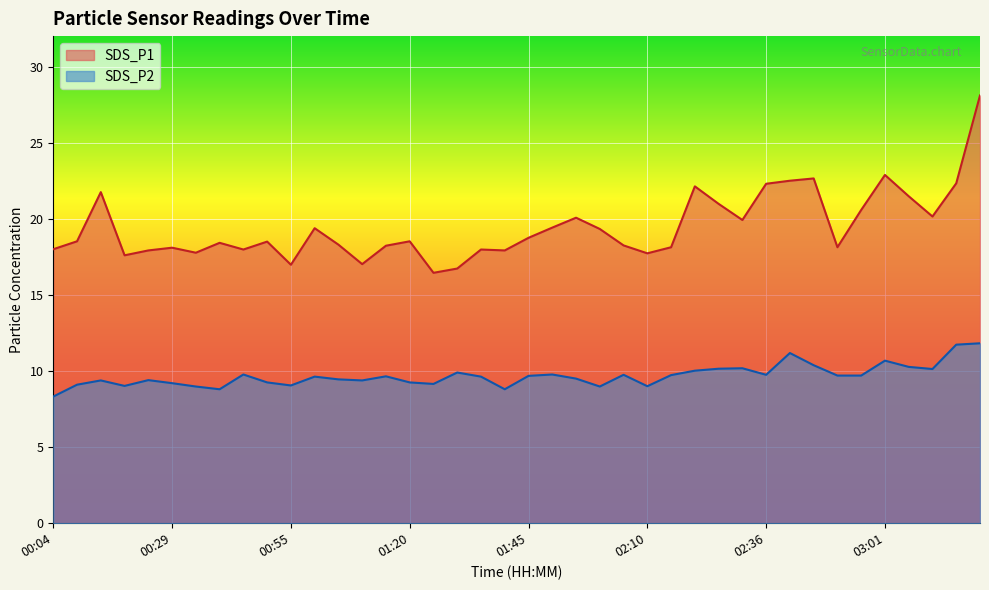

At which category is the sum across all series the highest?

03:21